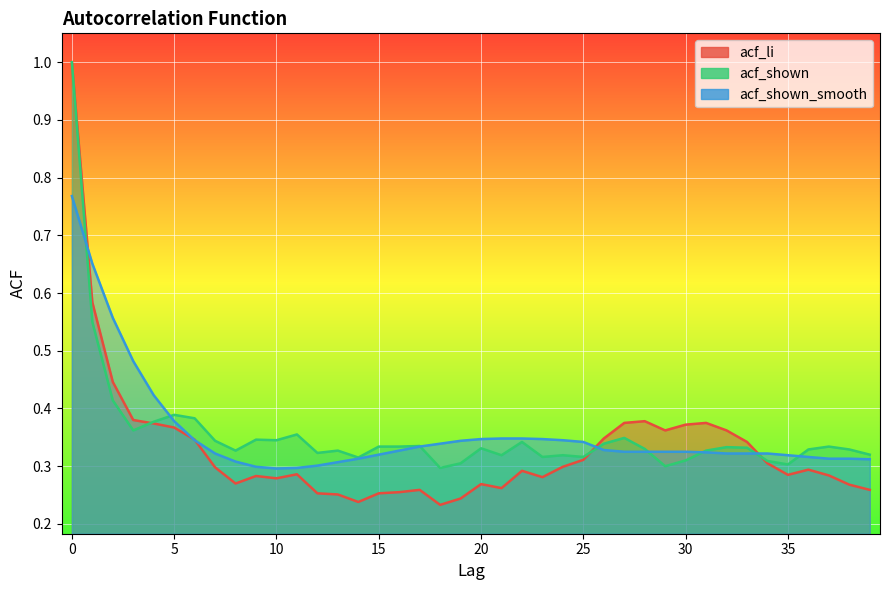

True or false: acf_shown_smooth has more than 1 interior local peaks.

False